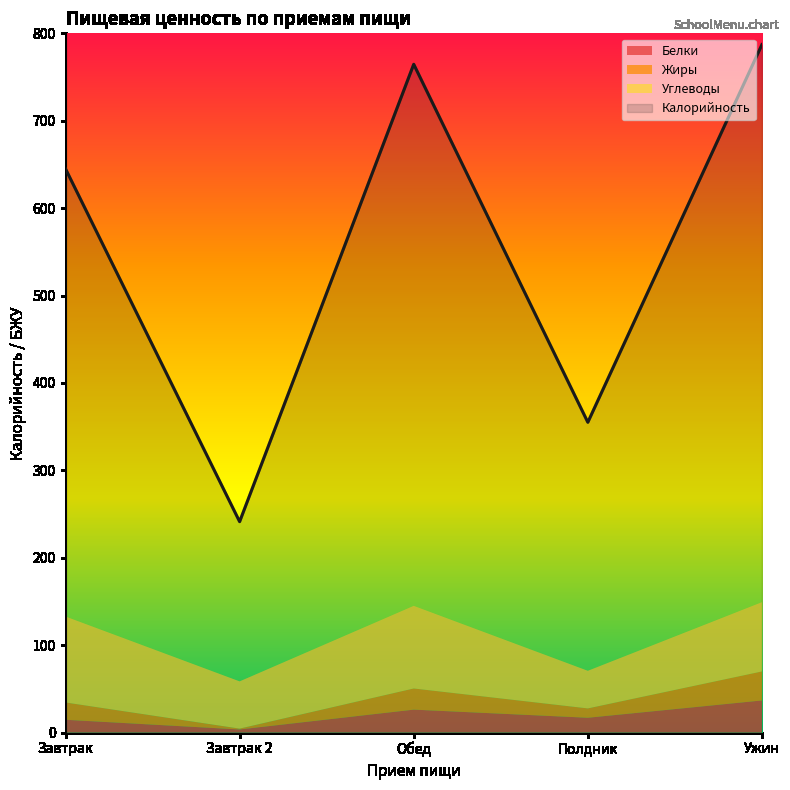

Reading right to left, extract all data points from this chart.

Калорийность: 787.1	355.0	764.6	241.3	645.0
Белки: 36.8	17.0	26.3	3.6	14.7
Жиры: 33.2	10.7	24.2	1.0	19.8
Углеводы: 79.2	43.0	94.5	54.0	98.3